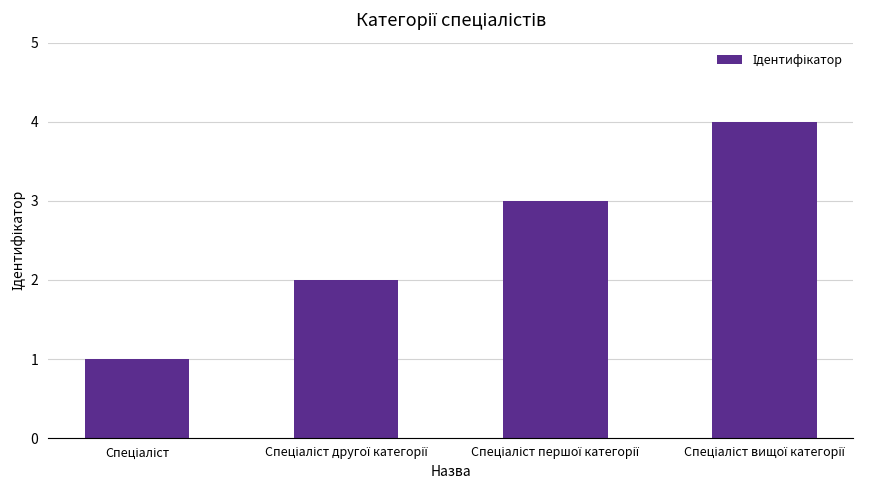

What is the maximum value shown in the chart?

4